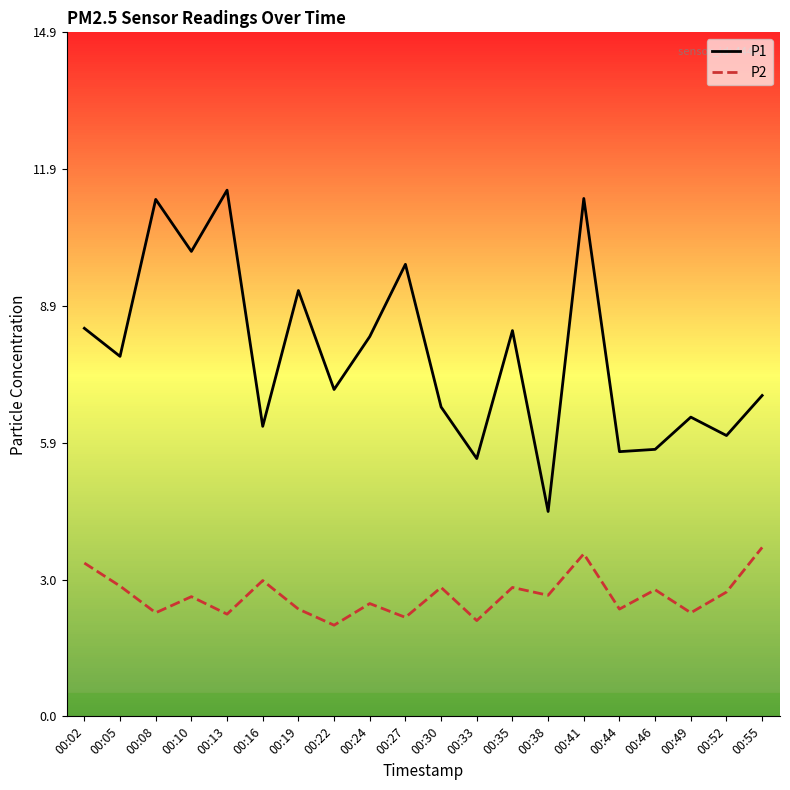

Which series has the widest spread of values?

P1